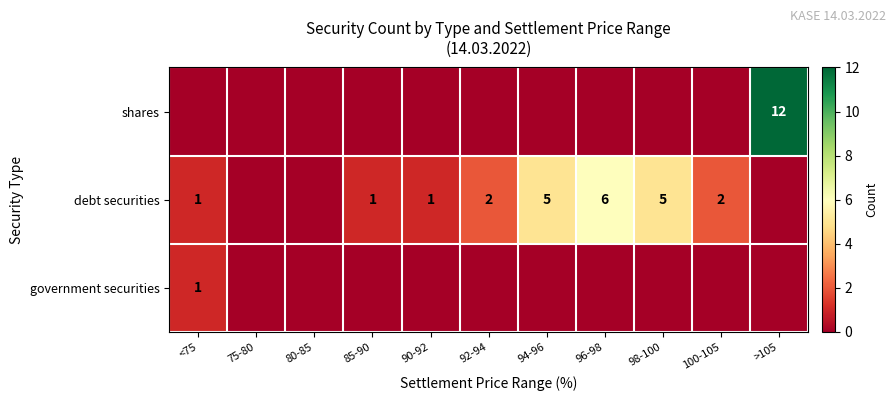

Is it true that debt securities equals 1 at <75?

True